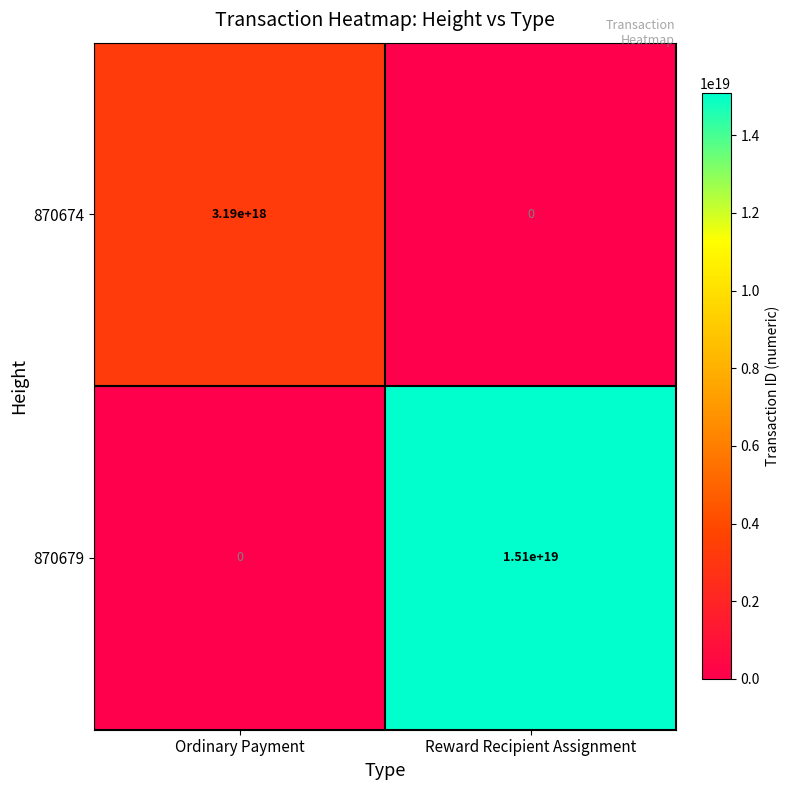

Rank the series at Reward Recipient Assignment from highest to lowest value.

870679, 870674